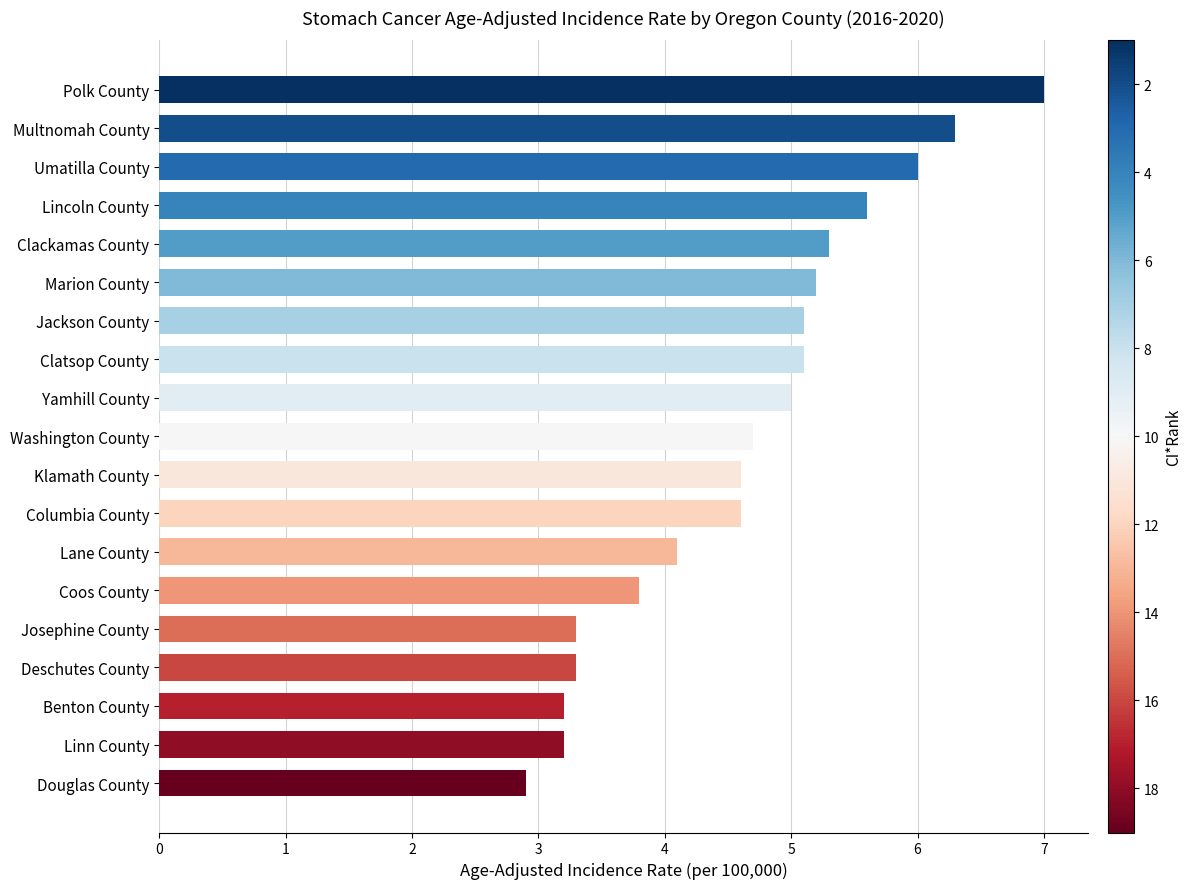

The value at Douglas County is 2.9. True or false?

True